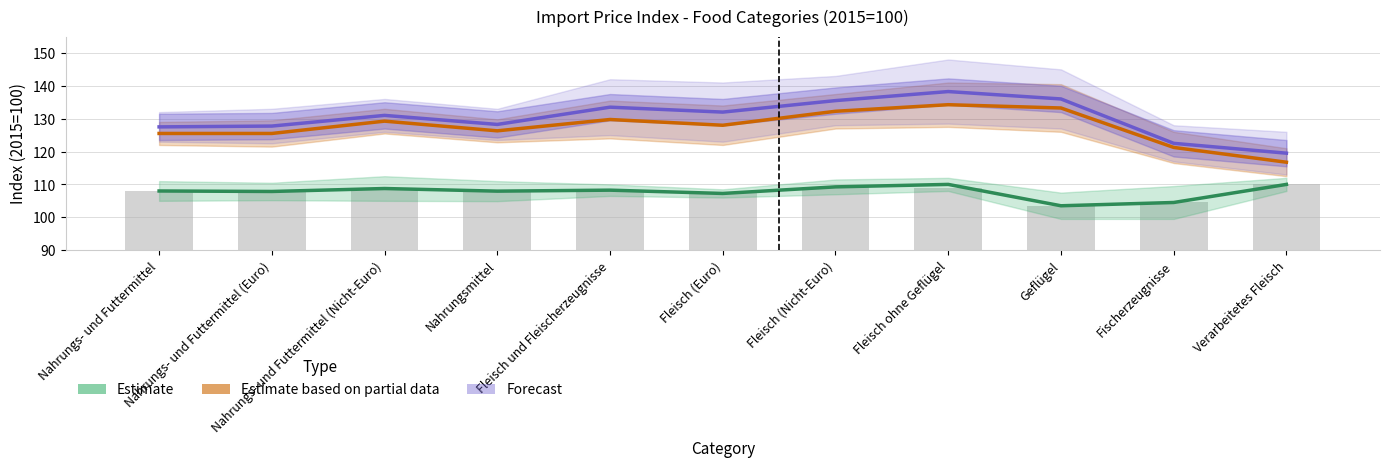

Does the chart contain stacked bars?

No